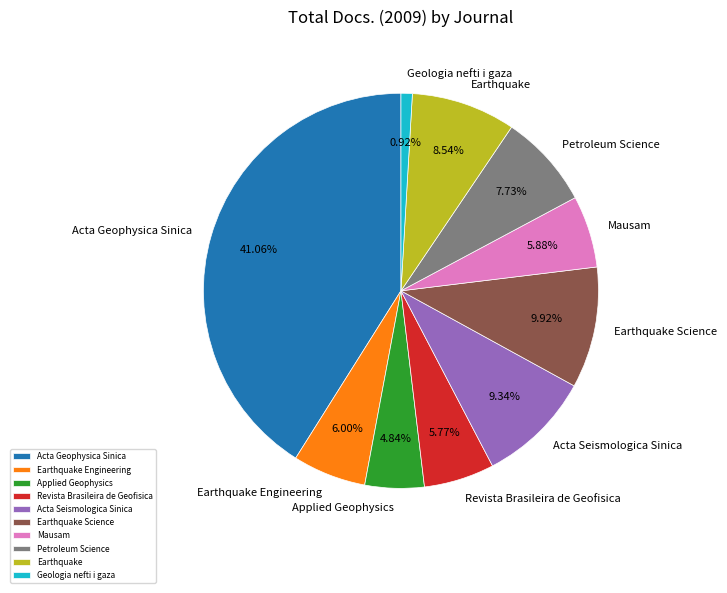

To the nearest percent, what is the combined percentage of Petroleum Science and Geologia nefti i gaza?

9%